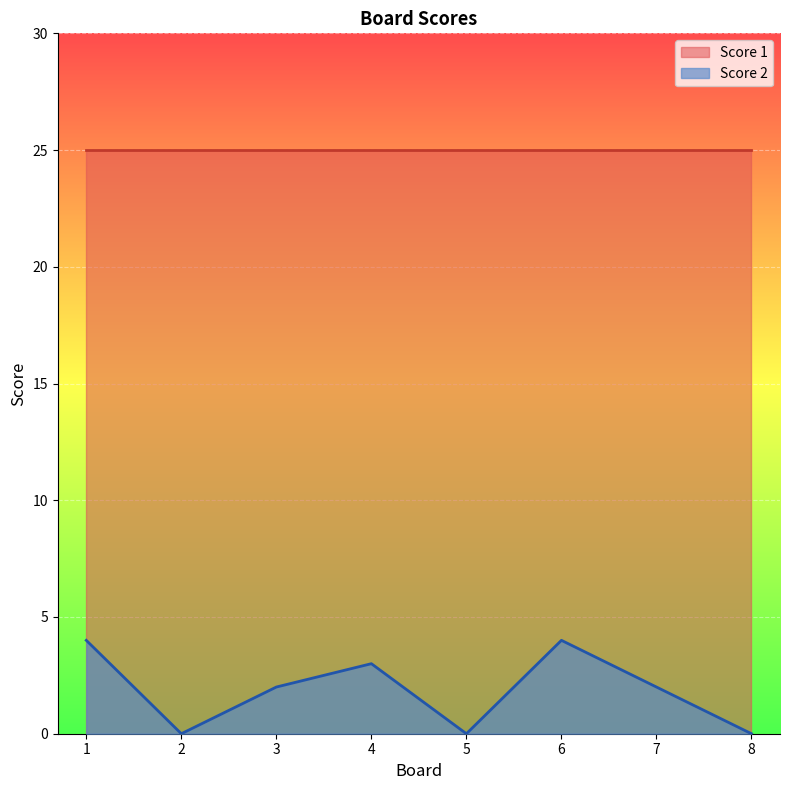

What is the highest value of the Score 1 series?

25